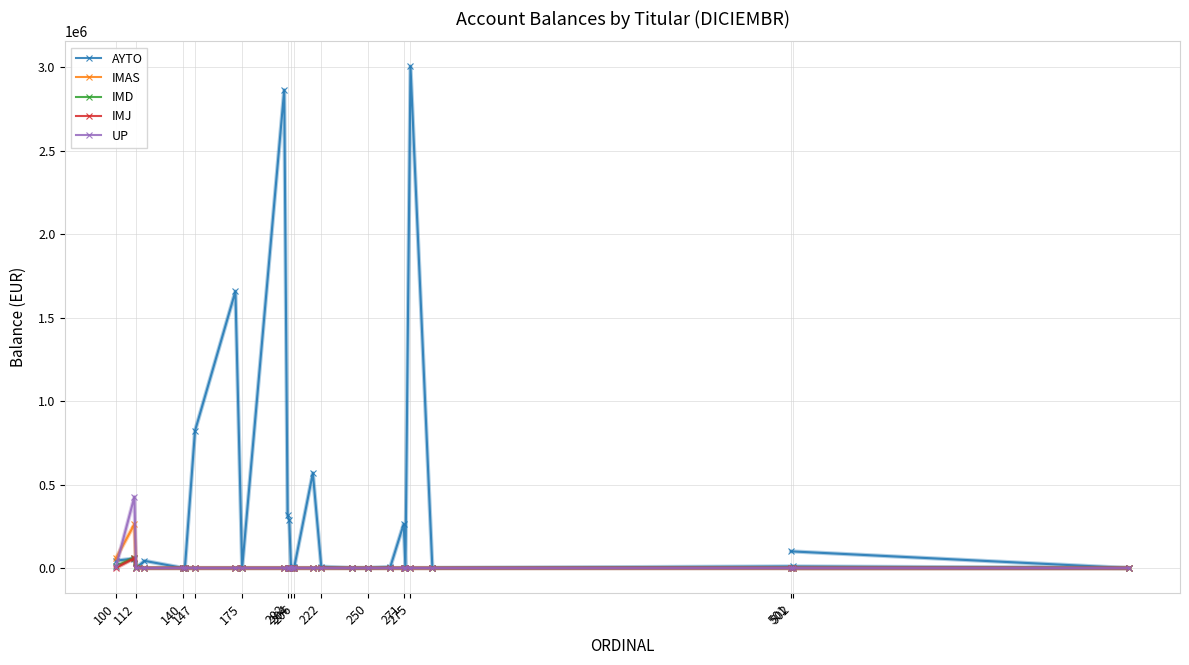

At how many categories does at least one series exceed 612705?

4